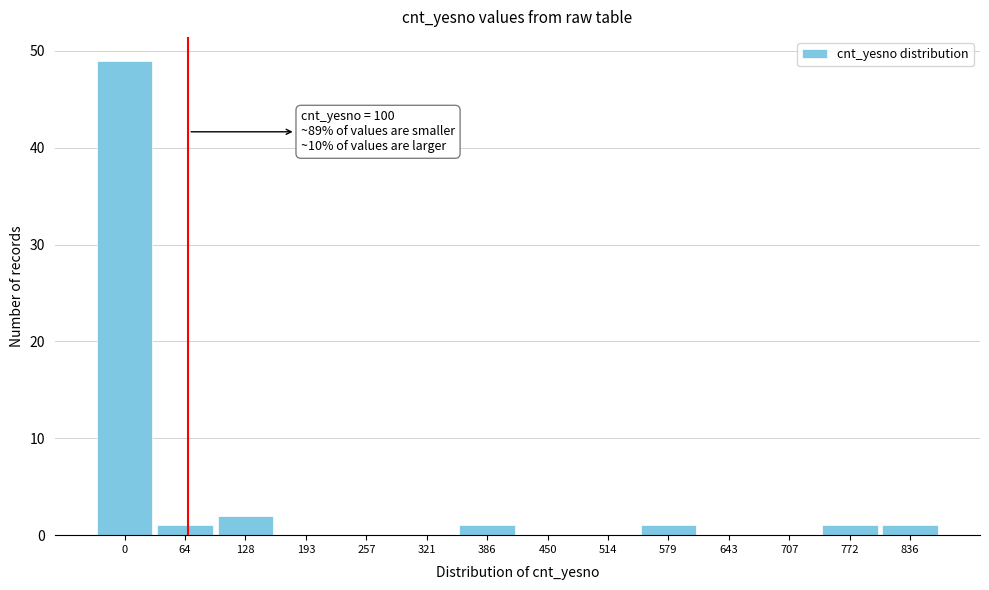

Reading left to right, transcribe all the data shown in this chart.

0=49	64=1	128=2	193=0	257=0	321=0	386=1	450=0	514=0	579=1	643=0	707=0	772=1	836=1